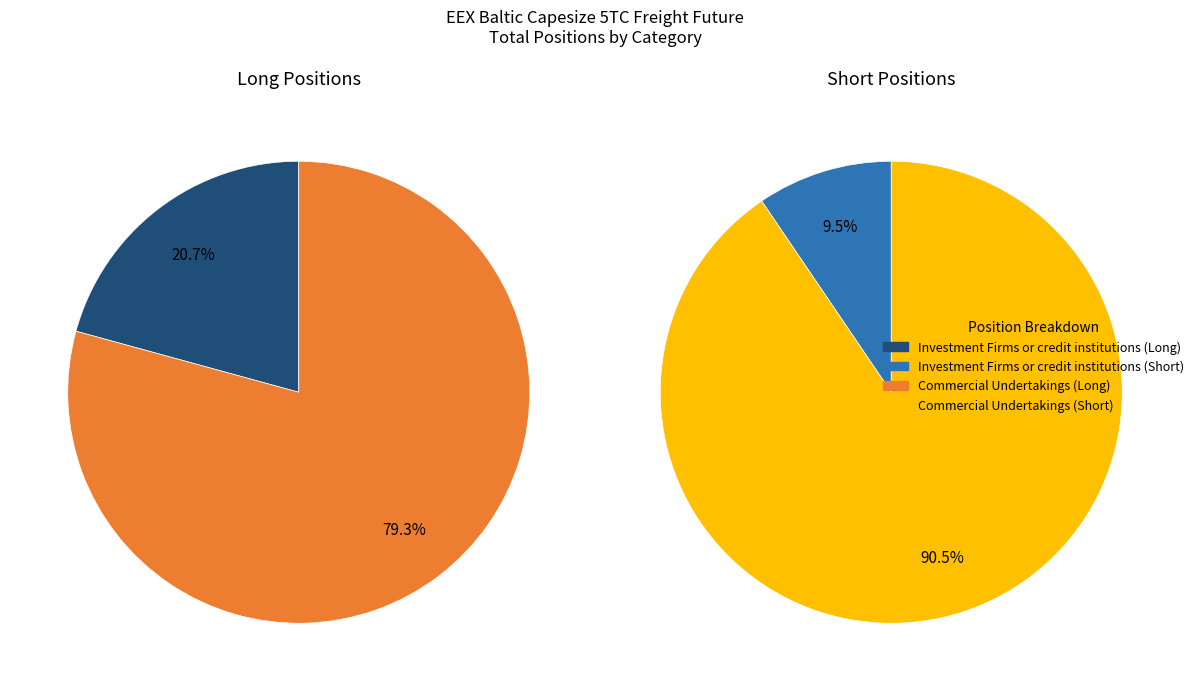

How much of the chart is everything except Commercial Undertakings?

20.7%